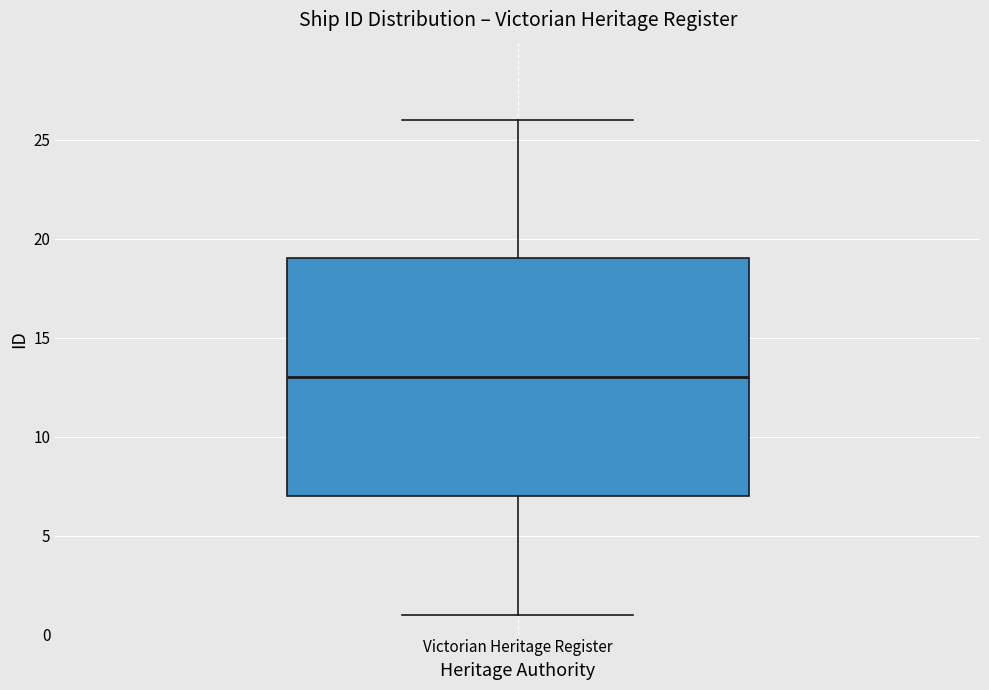

Where does the upper whisker of the box for Victorian Heritage Register end on the y-axis? The values are not printed on the chart, so give them approximately, as read against the axis.

26